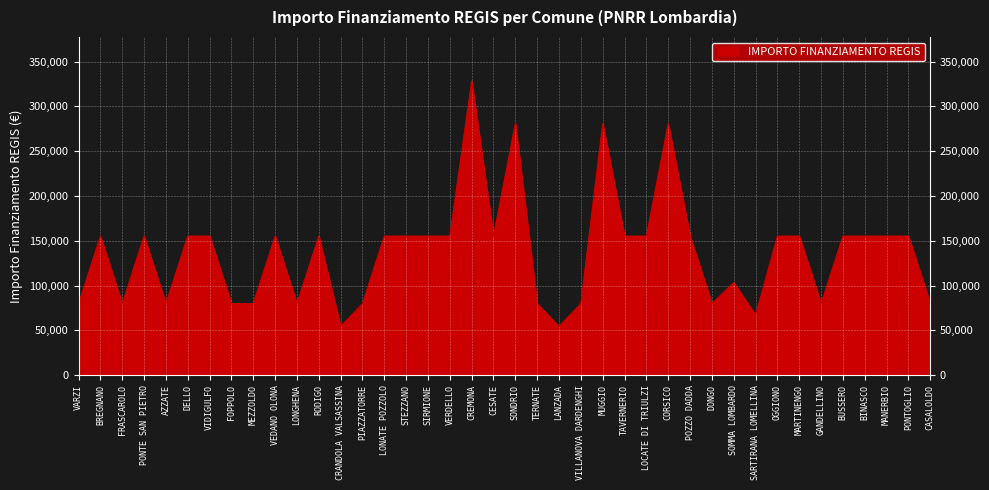

Which category has the lowest value across all series?

CRANDOLA VALSASSINA